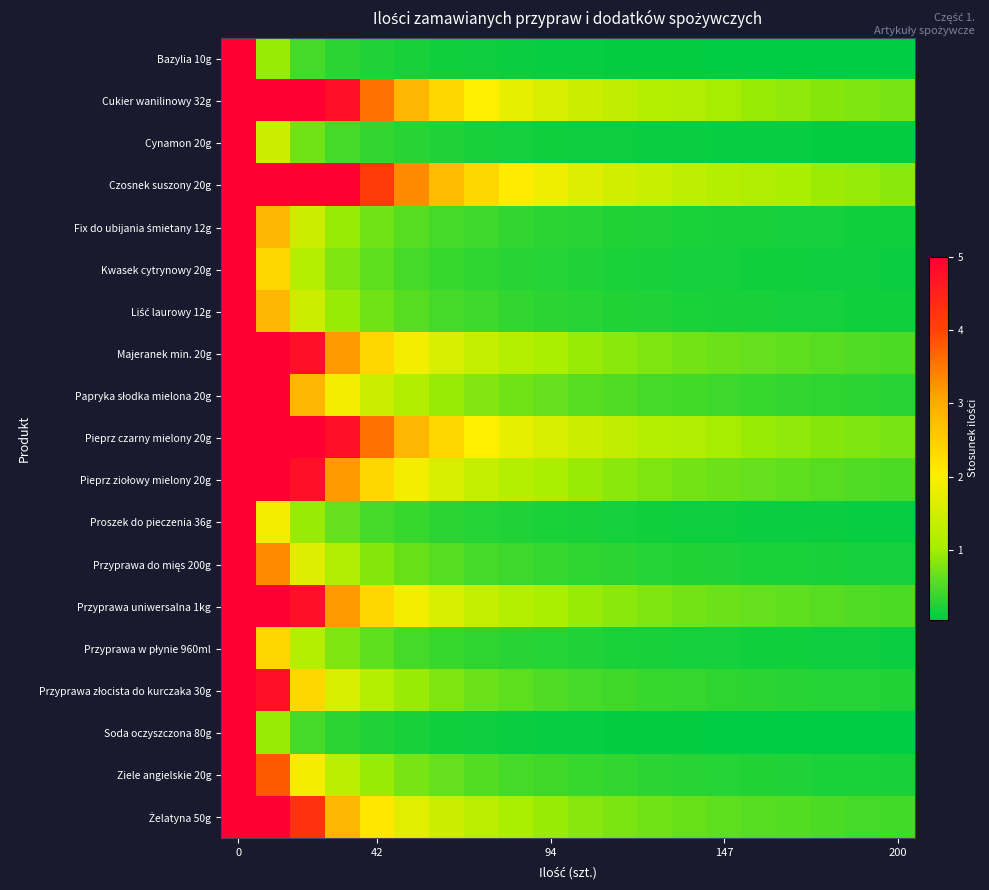

At how many categories does at least one series exceed 1?

17